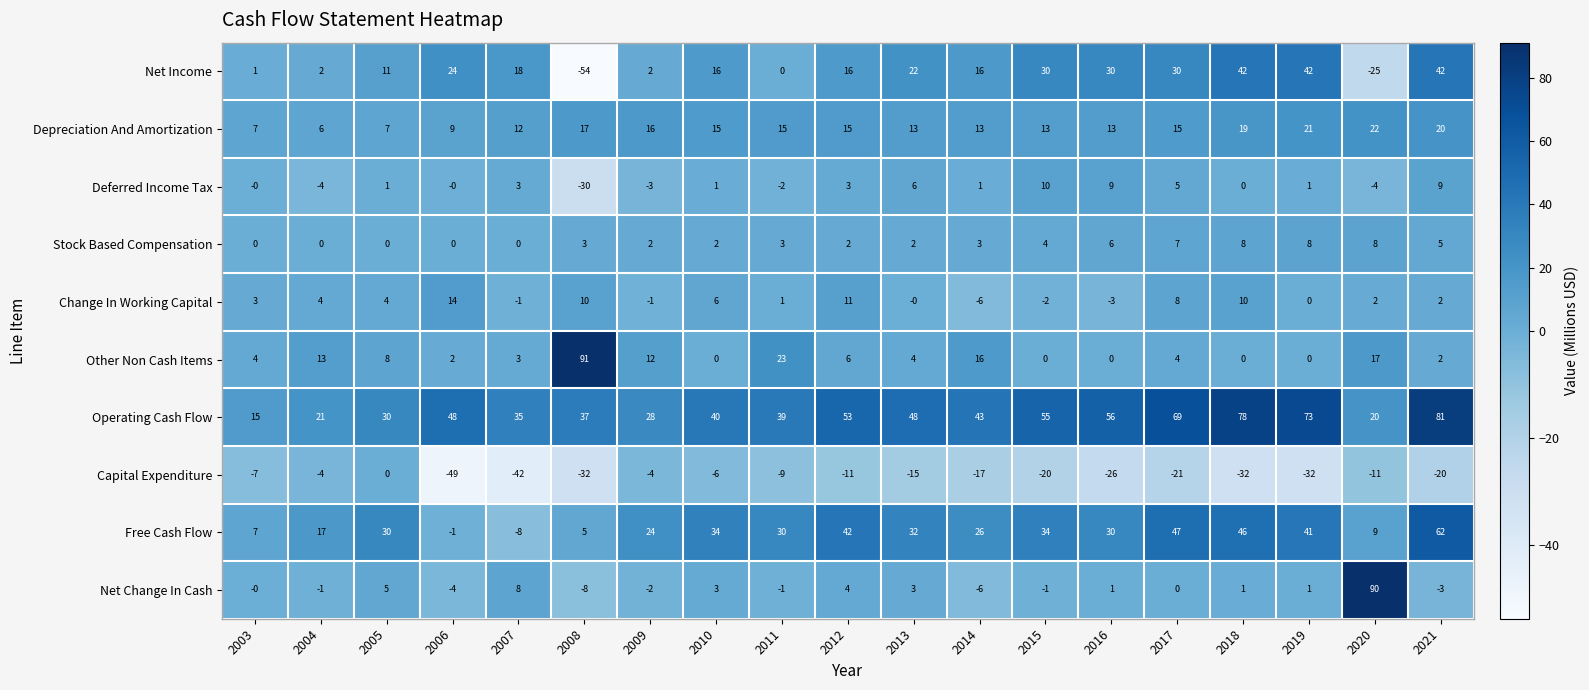

How many data points in Deferred Income Tax are less than 1?

8